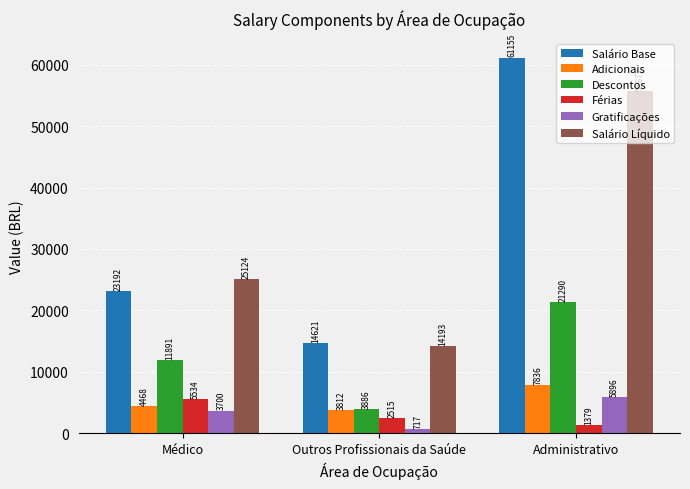

Is the value of Adicionais at Administrativo greater than the value of Férias at Médico?

Yes